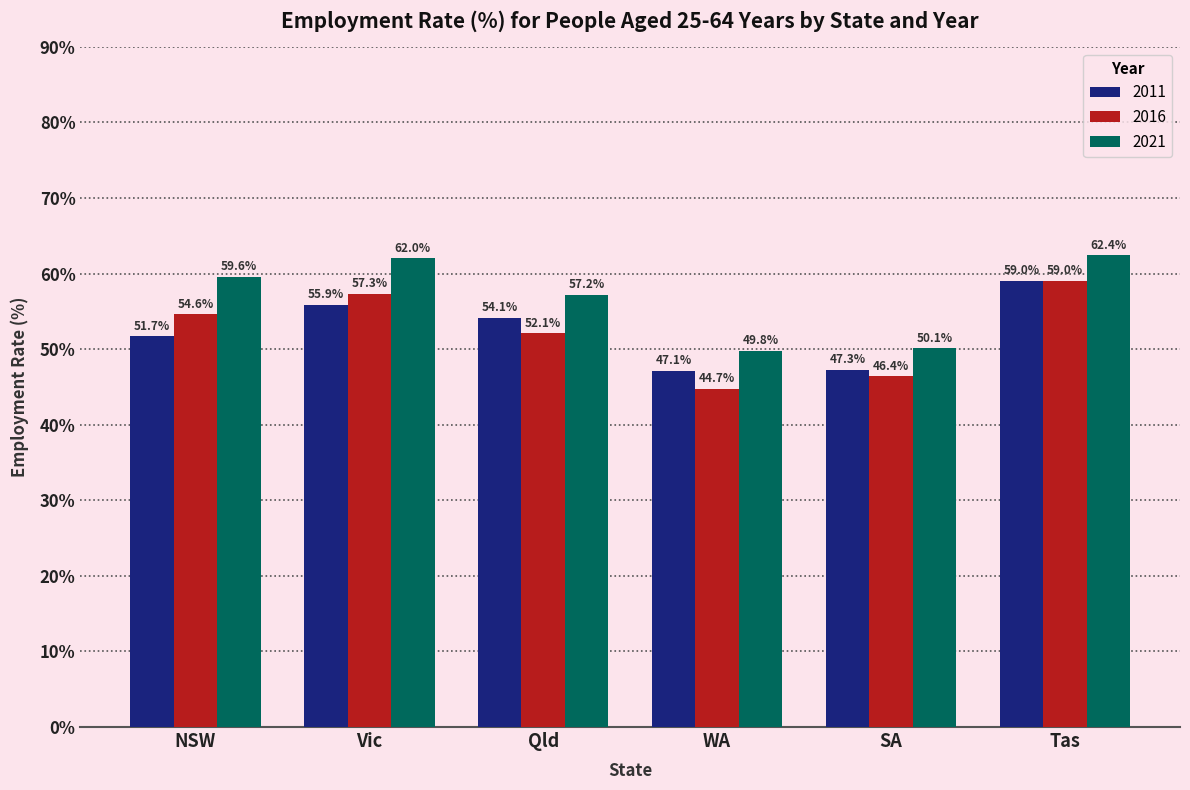

Rank the categories by 2011 value from lowest to highest.

WA, SA, NSW, Qld, Vic, Tas